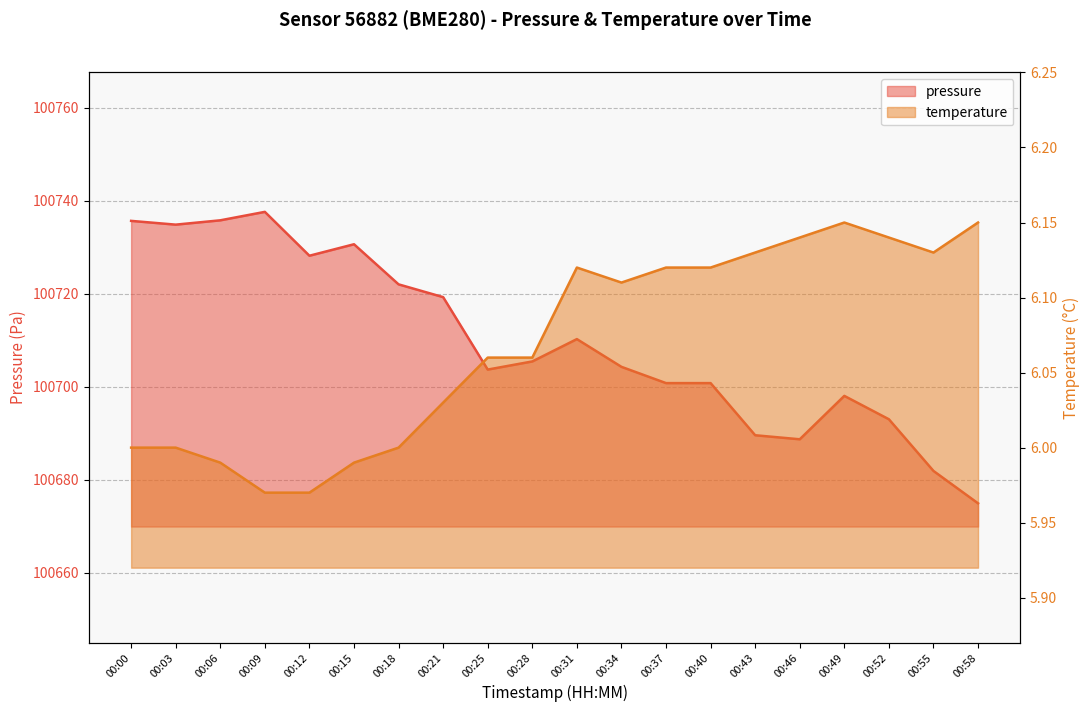

Is it true that temperature equals 6.1 at 00:34?

True